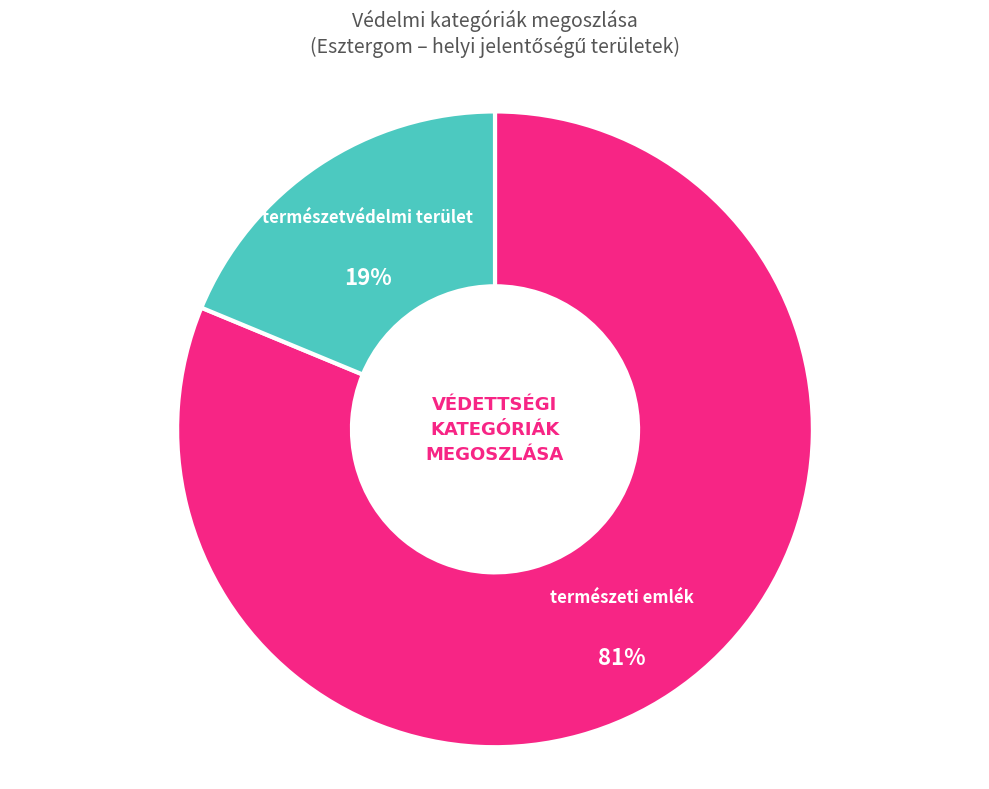

How many segments does this pie chart have?

2